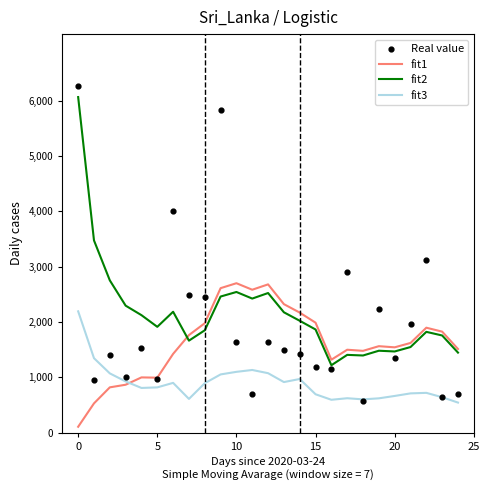

What are all the series names shown in the legend?

fit1, fit2, fit3, Real value